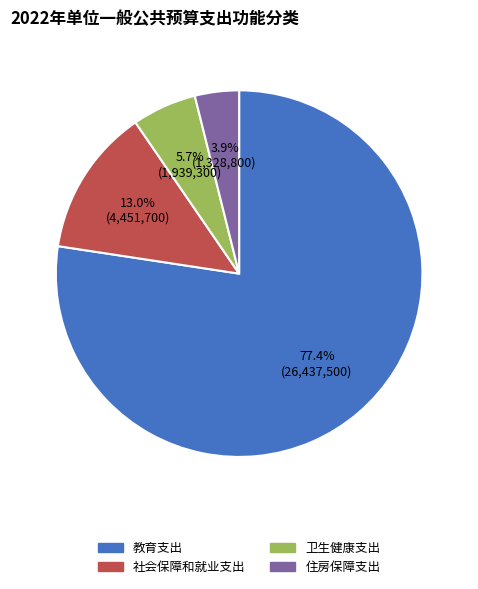

To the nearest percent, what is the average slice percentage?

25%